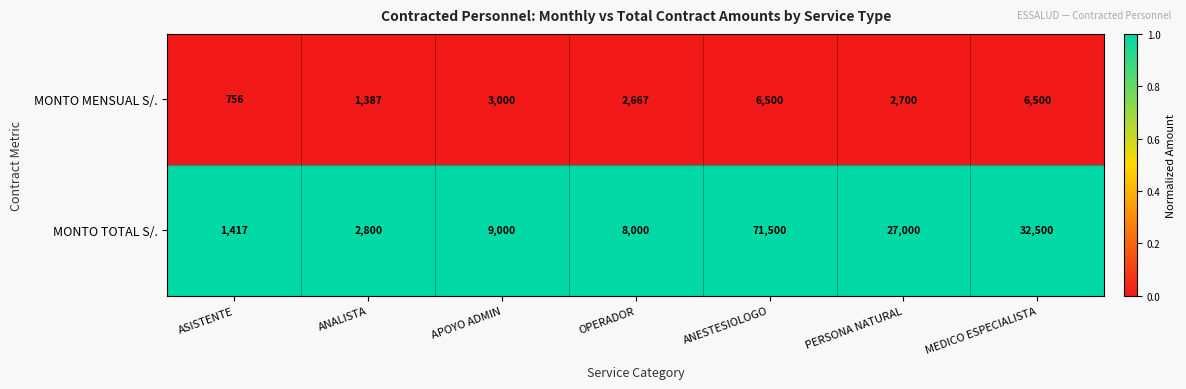

What is the spread (max minus min) of values at ASISTENTE?

661